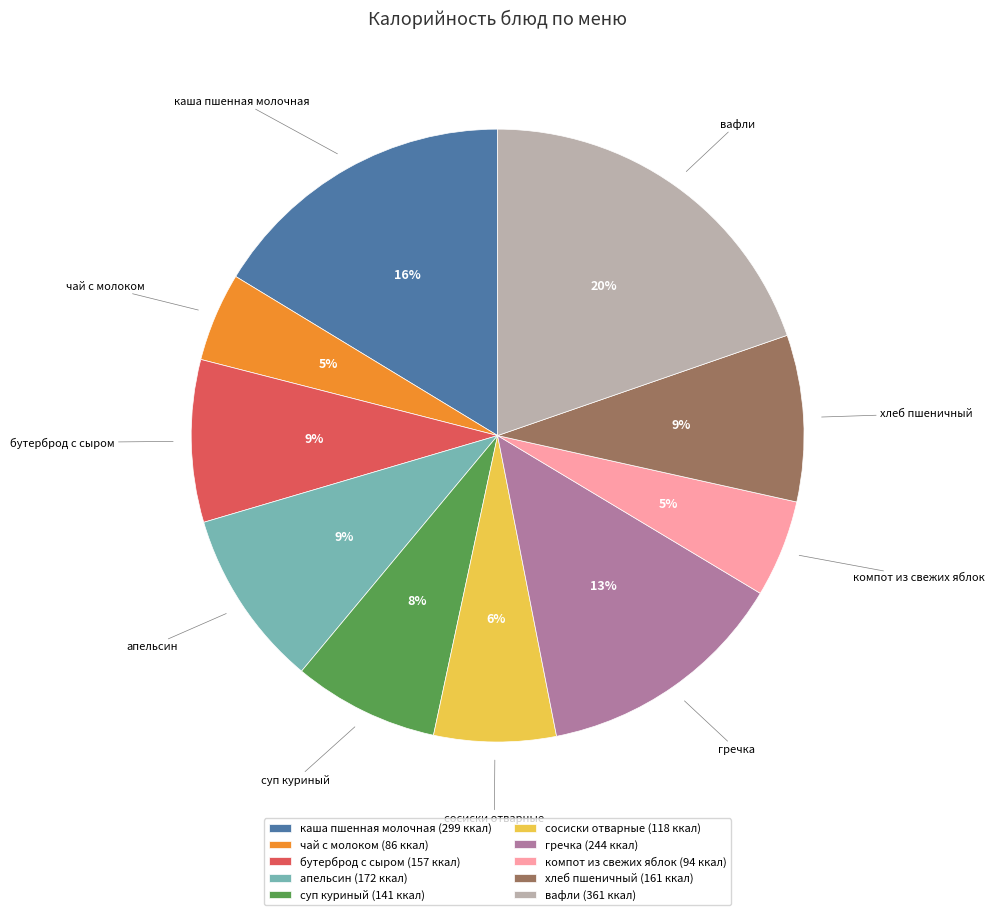

How many segments does this pie chart have?

10